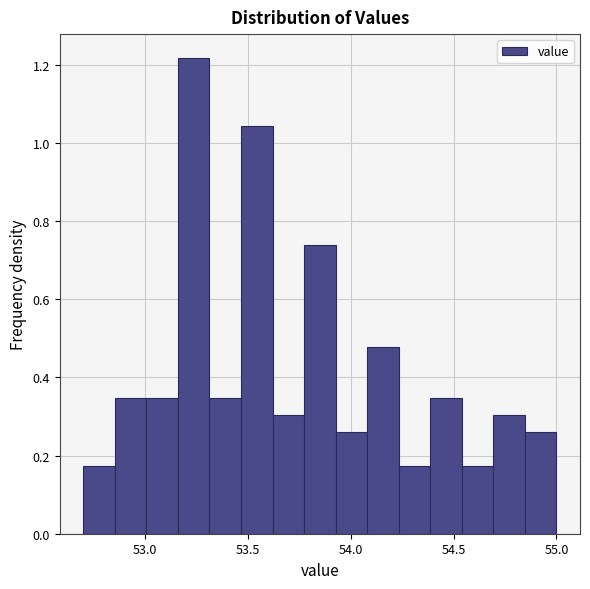

Read against the x-axis, roughly where is the centre of the tallest bar?

53.25